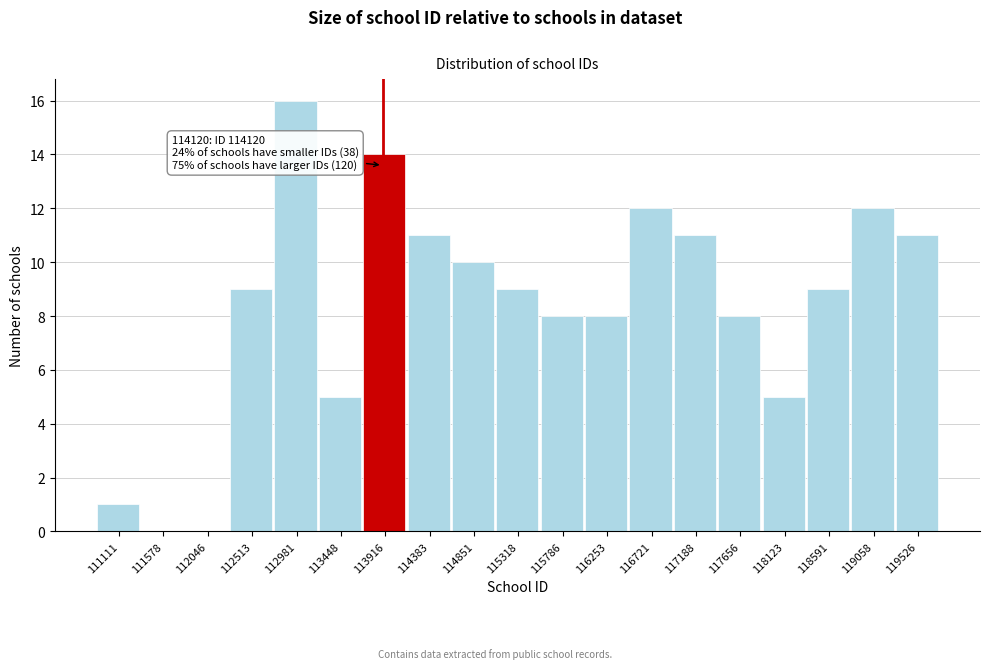

Reading left to right, extract all data points from this chart.

111111=1	111578=0	112046=0	112513=9	112981=16	113448=5	113916=14	114383=11	114851=10	115318=9	115786=8	116253=8	116721=12	117188=11	117656=8	118123=5	118591=9	119058=12	119526=11